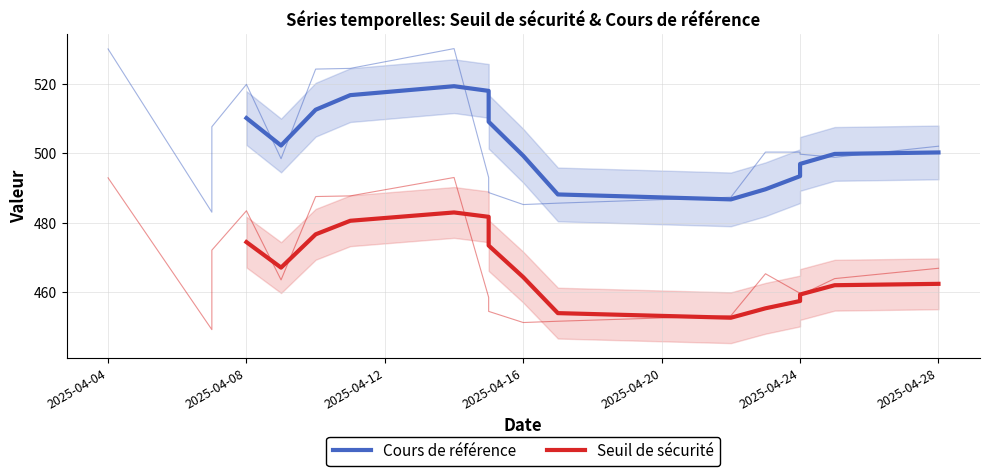

What is the value of the Cours de référence point at the 1st from the left?

510.1